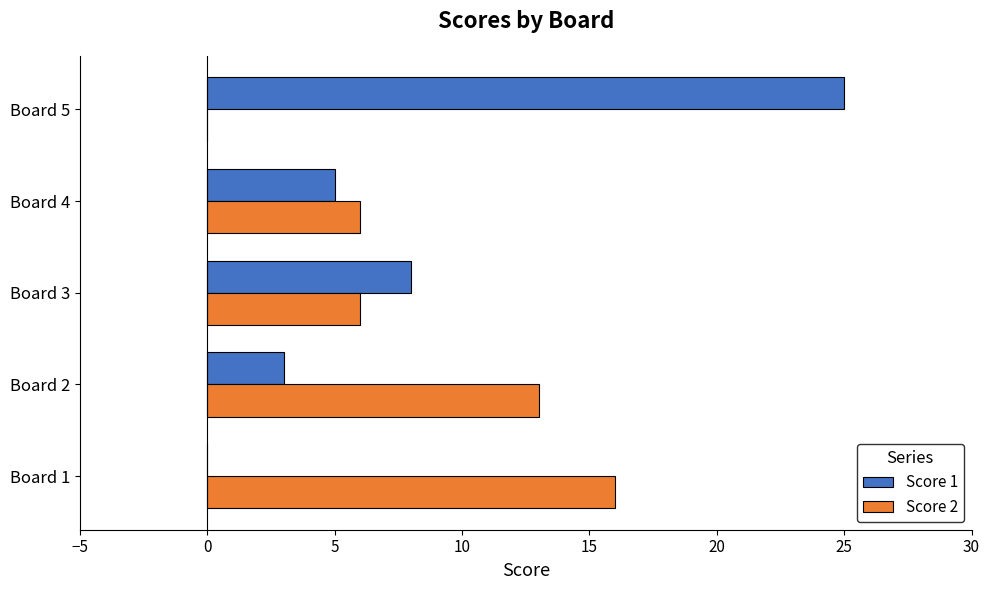

What is the highest value of the Score 1 series?

25